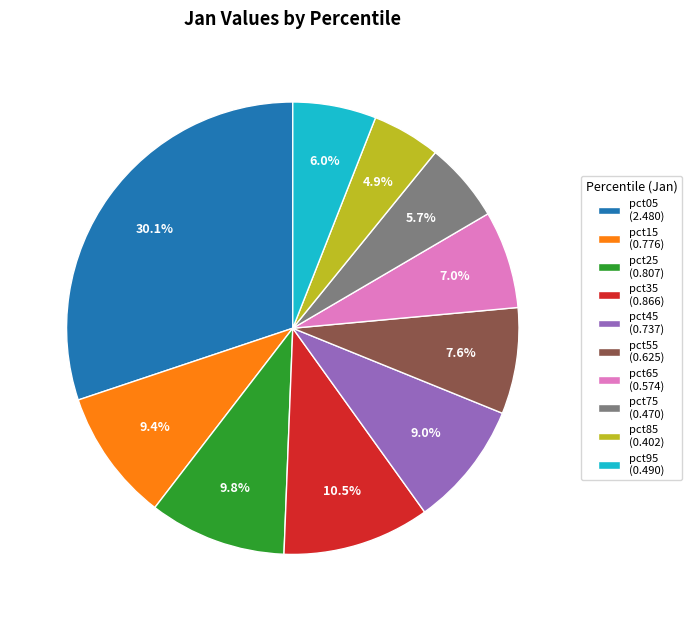

Do pct05 and pct25 together represent more than half of the pie?

No